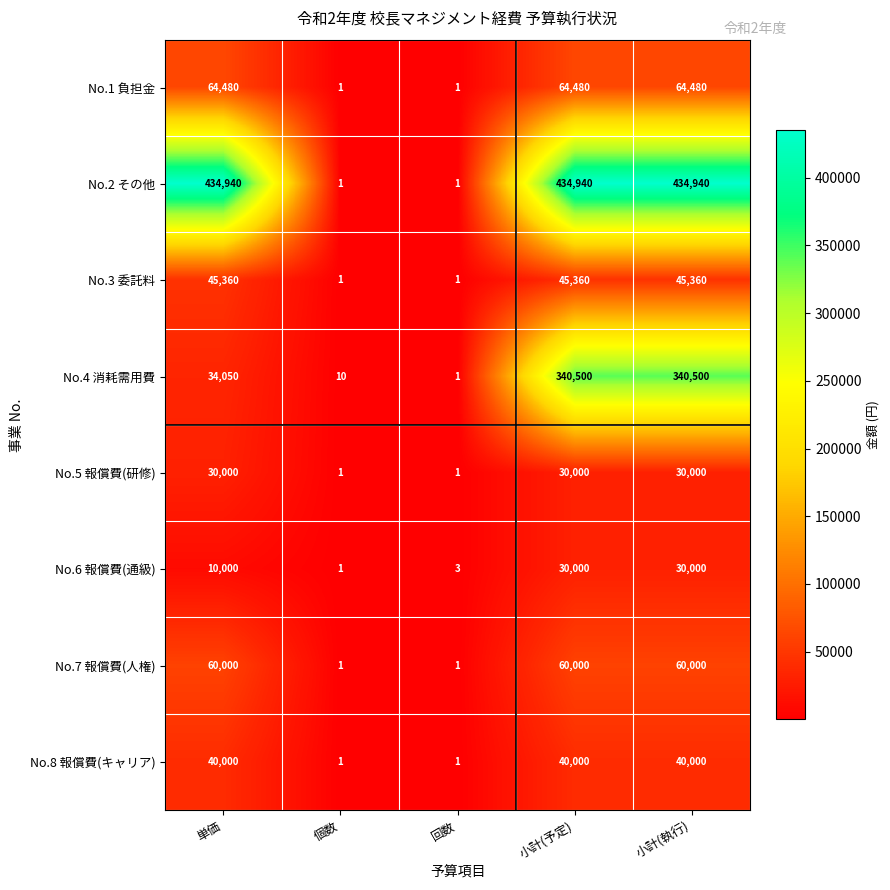

What is the difference between the maximum and minimum values in the No.5 報償費(研修) series?

29999